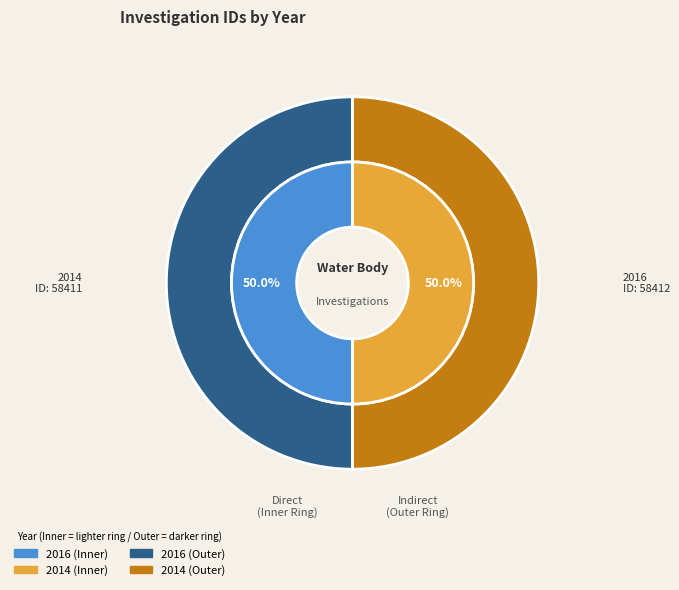

True or false: 2016 accounts for 57% of the total.

False